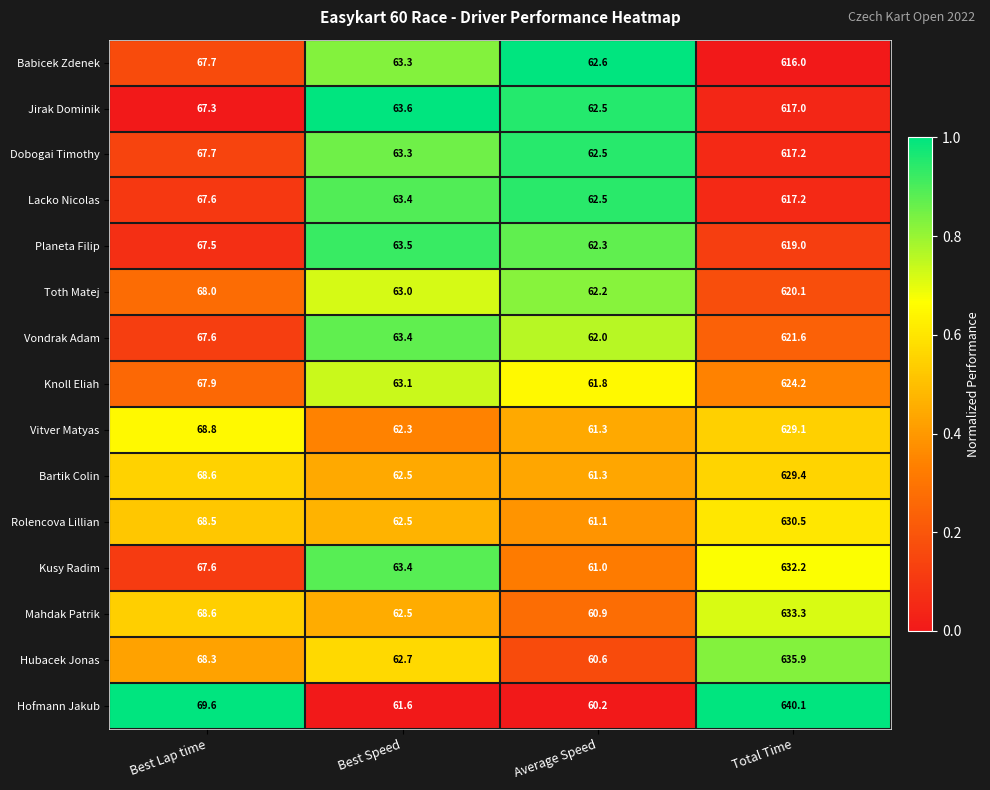

What is the sum of the Mahdak Patrik values at Total Time and Best Speed?

695.8